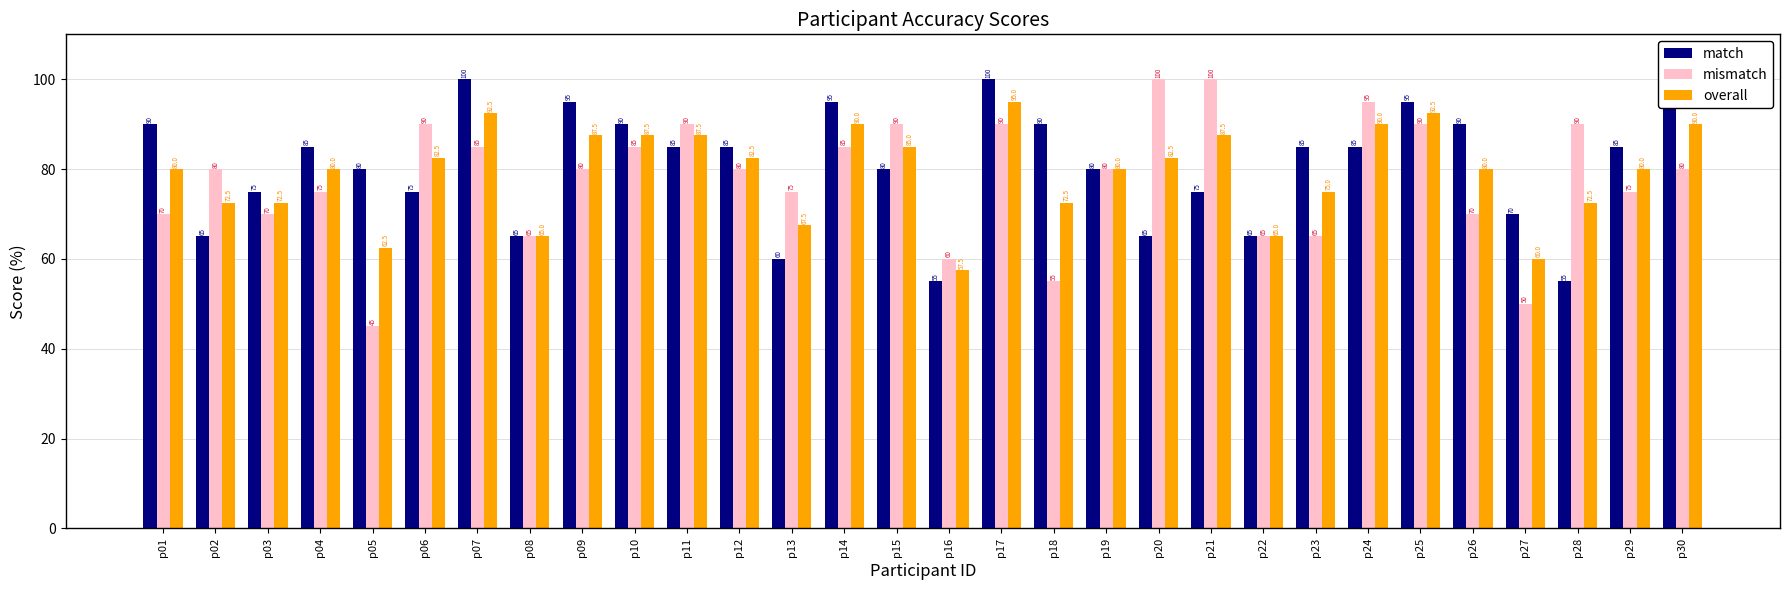

How many bars are there in total?

90